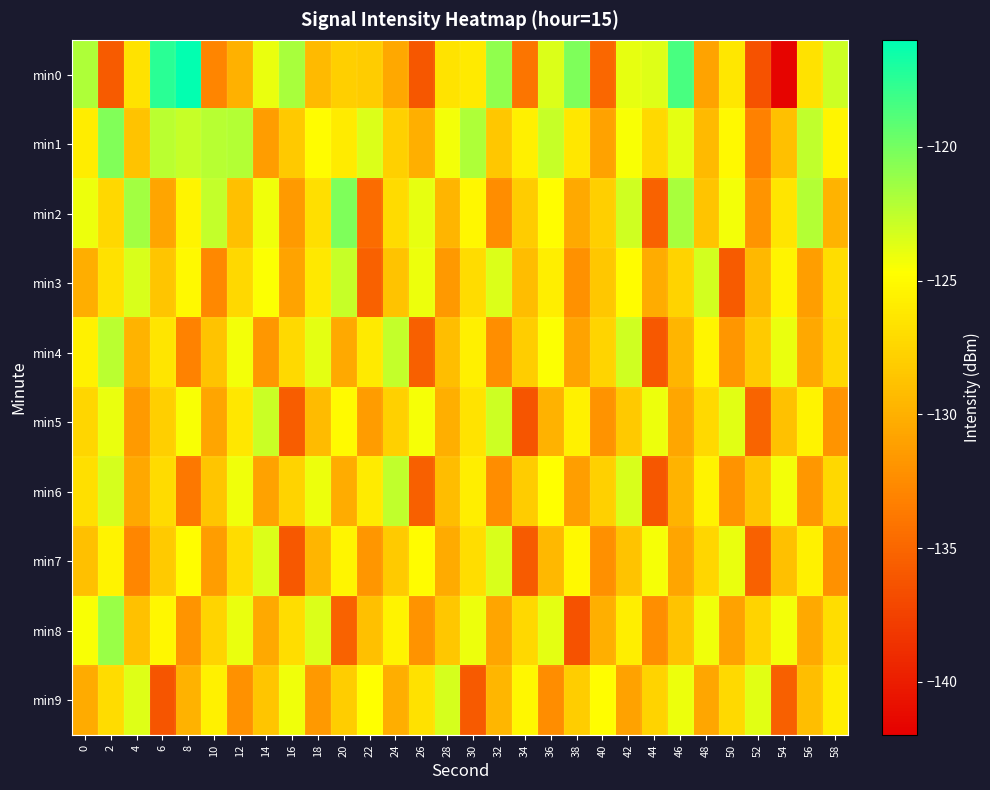

Reading right to left, list all the values displayed in this chart.

min0: 58=-123.0	56=-126.6	54=-141.6	52=-136.4	50=-126.3	48=-130.8	46=-118.5	44=-123.5	42=-123.9	40=-134.9	38=-120.4	36=-123.5	34=-134.0	32=-120.9	30=-126.1	28=-126.5	26=-136.0	24=-130.5	22=-128.1	20=-127.9	18=-129.4	16=-121.7	14=-123.9	12=-130.0	10=-132.9	8=-116.2	6=-117.5	4=-126.6	2=-135.7	0=-121.9
min1: 58=-125.3	56=-122.6	54=-128.9	52=-133.2	50=-125.1	48=-129.4	46=-123.8	44=-127.2	42=-124.5	40=-131.0	38=-126.3	36=-122.8	34=-125.7	32=-128.4	30=-121.9	28=-124.3	26=-130.1	24=-127.8	22=-123.5	20=-126.0	18=-124.9	16=-128.3	14=-131.3	12=-122.2	10=-122.3	8=-122.8	6=-122.3	4=-128.8	2=-120.4	0=-125.9
min2: 58=-129.8	56=-122.1	54=-126.4	52=-131.9	50=-124.3	48=-128.6	46=-121.7	44=-135.2	42=-123.1	40=-127.9	38=-130.5	36=-124.8	34=-128.1	32=-132.4	30=-125.2	28=-129.7	26=-123.9	24=-127.1	22=-134.6	20=-120.3	18=-126.8	16=-131.5	14=-124.2	12=-128.9	10=-122.7	8=-125.4	6=-130.8	4=-121.5	2=-127.3	0=-124.1
min3: 58=-126.9	56=-131.2	54=-125.4	52=-129.5	50=-135.8	48=-123.2	46=-127.6	44=-130.3	42=-124.9	40=-128.4	38=-132.1	36=-125.8	34=-129.2	32=-123.5	30=-127.0	28=-131.6	26=-124.1	24=-128.7	22=-135.3	20=-122.8	18=-126.2	16=-130.9	14=-124.6	12=-127.3	10=-132.7	8=-125.1	6=-128.5	4=-123.4	2=-126.7	0=-130.2
min4: 58=-127.3	56=-130.6	54=-124.0	52=-128.2	50=-131.8	48=-125.3	46=-129.7	44=-136.0	42=-123.1	40=-127.5	38=-130.9	36=-124.6	34=-128.0	32=-132.3	30=-125.7	28=-129.1	26=-135.4	24=-122.7	22=-126.1	20=-130.5	18=-123.8	16=-127.2	14=-131.7	12=-124.3	10=-128.7	8=-133.1	6=-126.4	4=-129.8	2=-122.3	0=-125.6
min5: 58=-131.9	56=-125.5	54=-128.8	52=-135.1	50=-123.7	48=-127.2	46=-130.7	44=-124.1	42=-128.3	40=-132.0	38=-125.6	36=-129.9	34=-136.2	32=-123.0	30=-126.5	28=-130.1	26=-124.4	24=-127.8	22=-131.4	20=-125.0	18=-129.3	16=-135.7	14=-122.9	12=-126.3	10=-130.8	8=-124.5	6=-127.9	4=-131.5	2=-124.0	0=-127.4
min6: 58=-127.3	56=-131.7	54=-124.3	52=-128.6	50=-132.0	48=-125.5	46=-129.8	44=-136.1	42=-123.4	40=-127.8	38=-131.2	36=-124.7	34=-128.1	32=-132.4	30=-125.8	28=-129.2	26=-135.5	24=-122.6	22=-126.0	20=-130.3	18=-124.1	16=-127.6	14=-131.0	12=-124.2	10=-128.5	8=-133.8	6=-127.1	4=-130.6	2=-123.3	0=-126.8
min7: 58=-132.1	56=-125.6	54=-128.9	52=-135.3	50=-124.0	48=-127.4	46=-130.8	44=-124.4	42=-128.7	40=-132.2	38=-125.1	36=-129.5	34=-135.8	32=-123.4	30=-126.9	28=-130.4	26=-124.9	24=-128.2	22=-131.8	20=-125.3	18=-129.7	16=-136.0	14=-123.5	12=-127.0	10=-131.3	8=-124.8	6=-128.2	4=-132.8	2=-125.5	0=-129.0
min8: 58=-126.9	56=-130.5	54=-124.3	52=-127.6	50=-131.0	48=-124.2	46=-128.7	44=-132.3	42=-125.8	40=-130.1	38=-136.4	36=-123.8	34=-127.3	32=-130.8	30=-124.1	28=-128.4	26=-132.0	24=-125.5	22=-128.9	20=-135.2	18=-123.5	16=-126.9	14=-130.5	12=-124.0	10=-127.5	8=-131.9	6=-125.2	4=-128.8	2=-121.2	0=-124.5
min9: 58=-125.8	56=-129.1	54=-135.4	52=-123.7	50=-127.2	48=-130.7	46=-124.1	44=-127.6	42=-131.0	40=-124.8	38=-128.0	36=-132.4	34=-125.2	32=-129.6	30=-135.9	28=-123.3	26=-126.7	24=-130.2	22=-124.7	20=-128.0	18=-131.6	16=-124.2	14=-128.5	12=-132.1	10=-125.6	8=-129.9	6=-136.2	4=-123.6	2=-127.0	0=-130.4